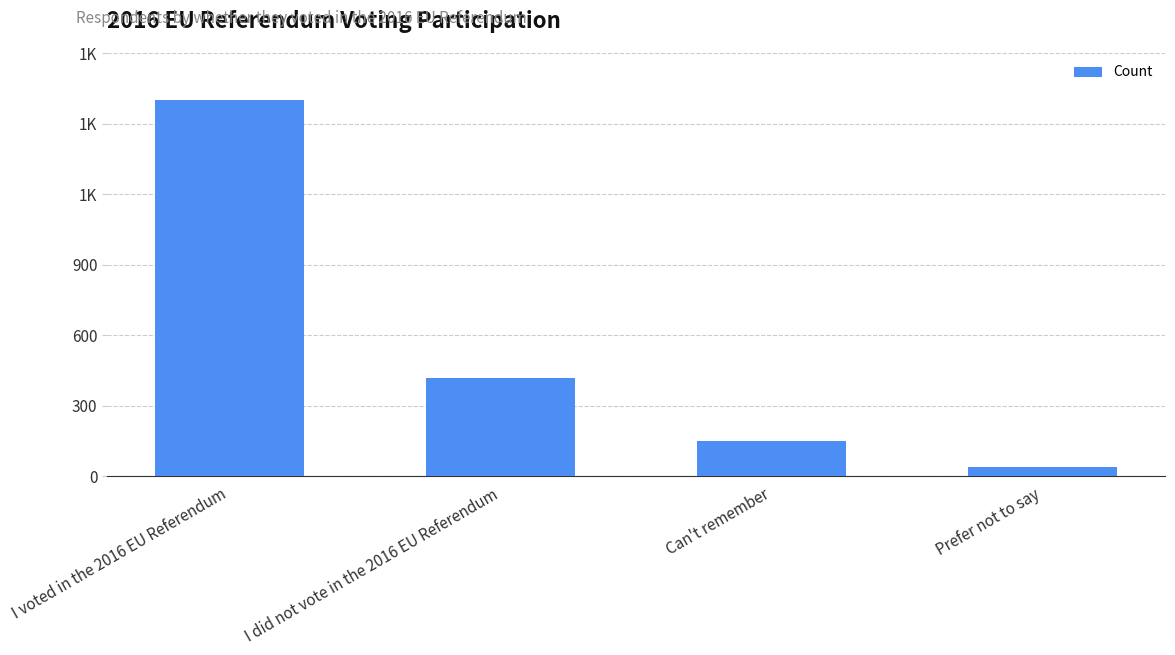

Rank the categories by value from highest to lowest.

I voted in the 2016 EU Referendum, I did not vote in the 2016 EU Referendum, Can't remember, Prefer not to say